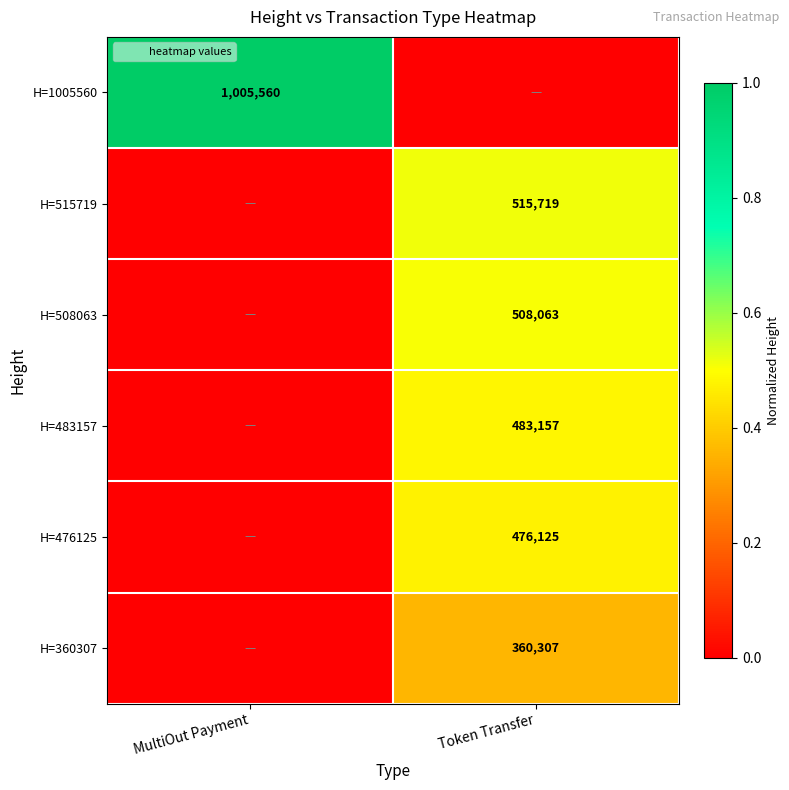

What is the difference between the H=360307 values at MultiOut Payment and Token Transfer?

0.4